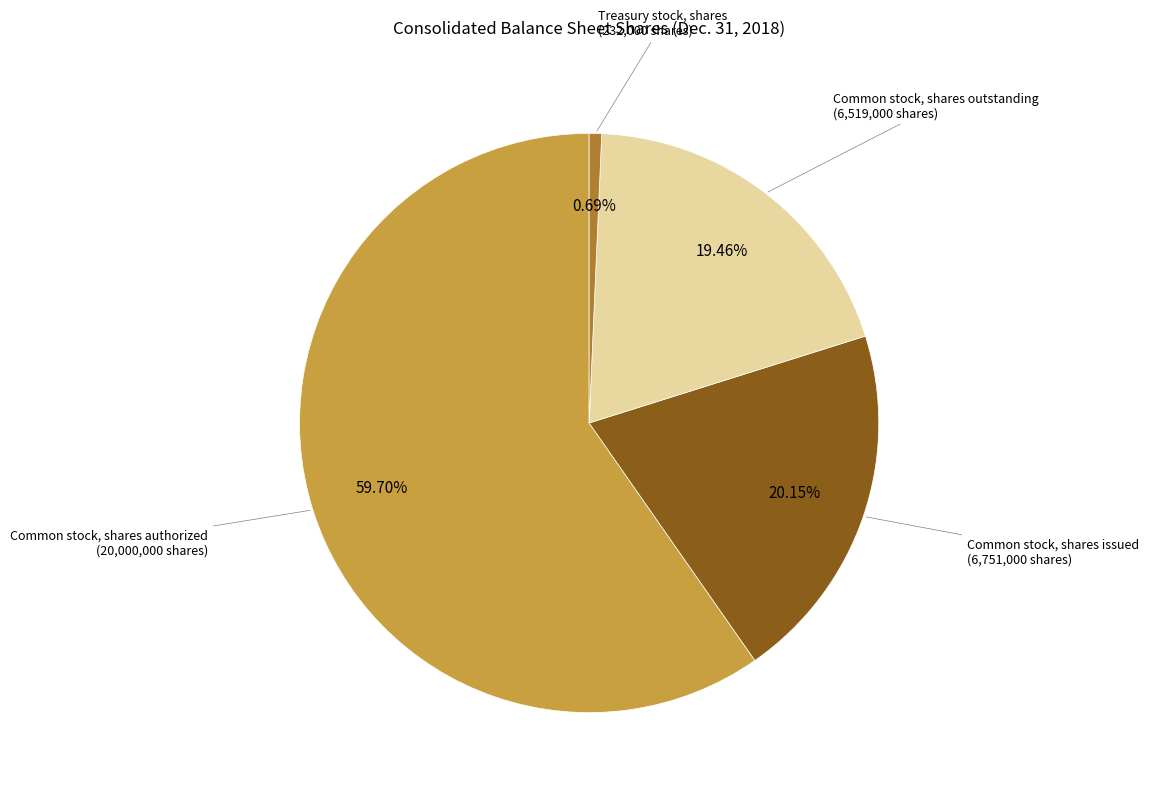

Is there any slice that represents more than half of the pie?

Yes